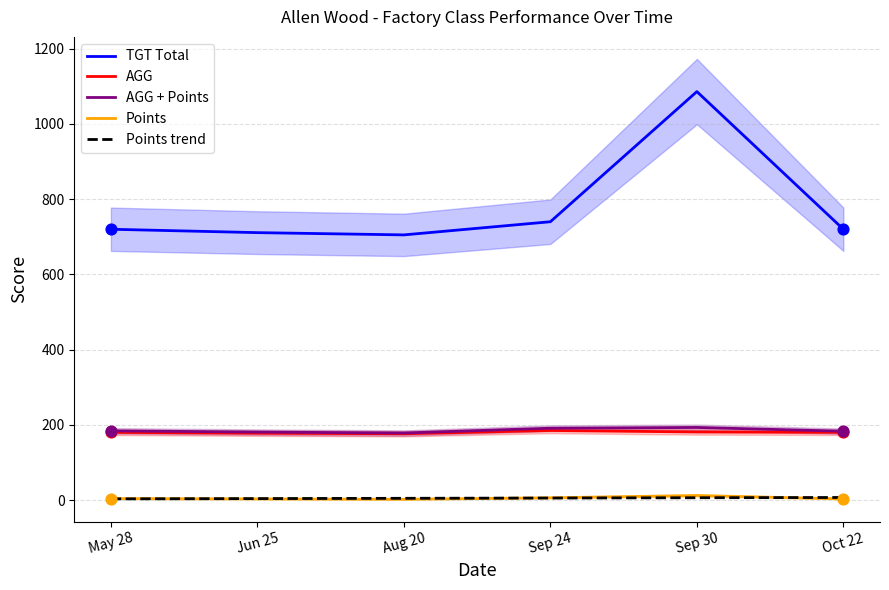

Which series has the largest Y range (max minus min)?

TGT Total